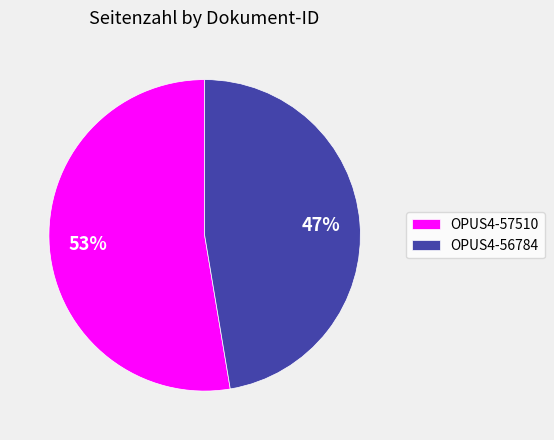

How many slices are in this pie chart?

2